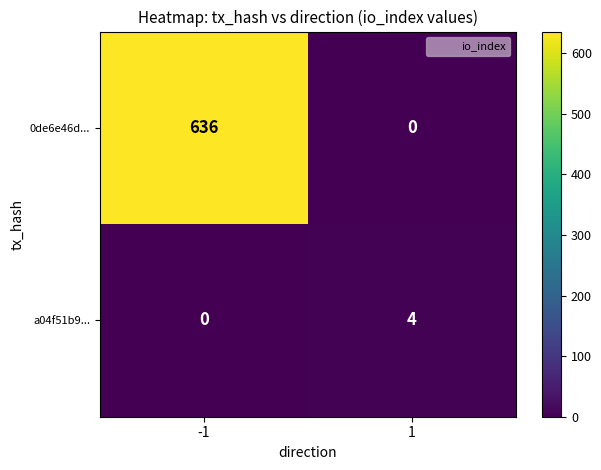

What is the maximum value for 0de6e46d...?

636